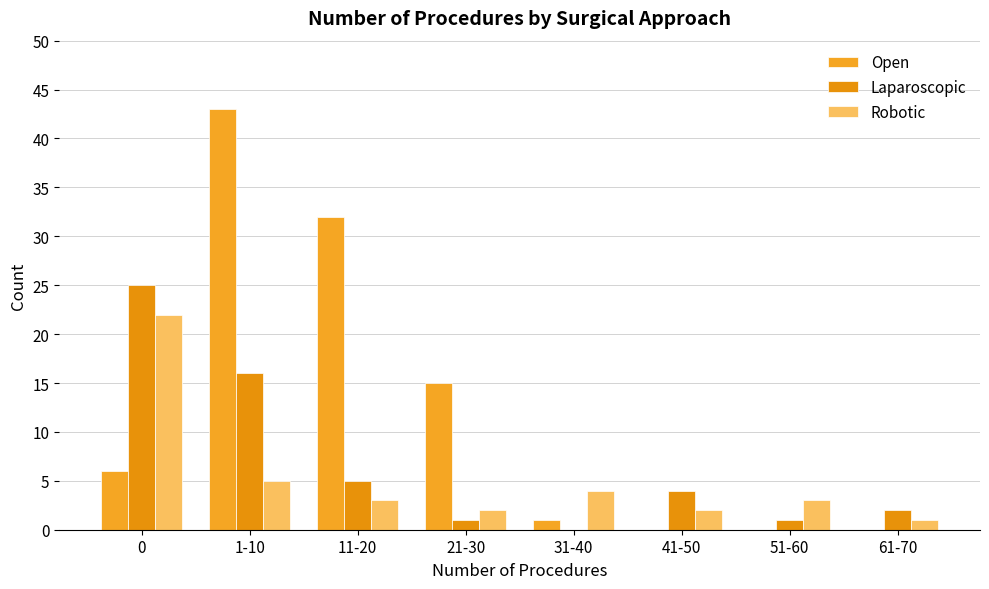

How many groups of bars are there?

8